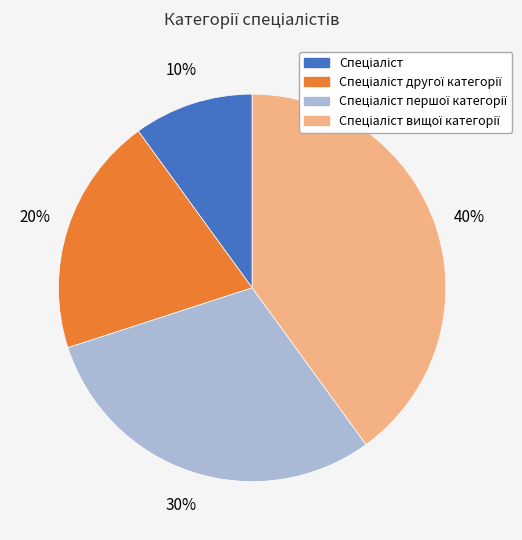

To the nearest percent, what is the average slice percentage?

25%